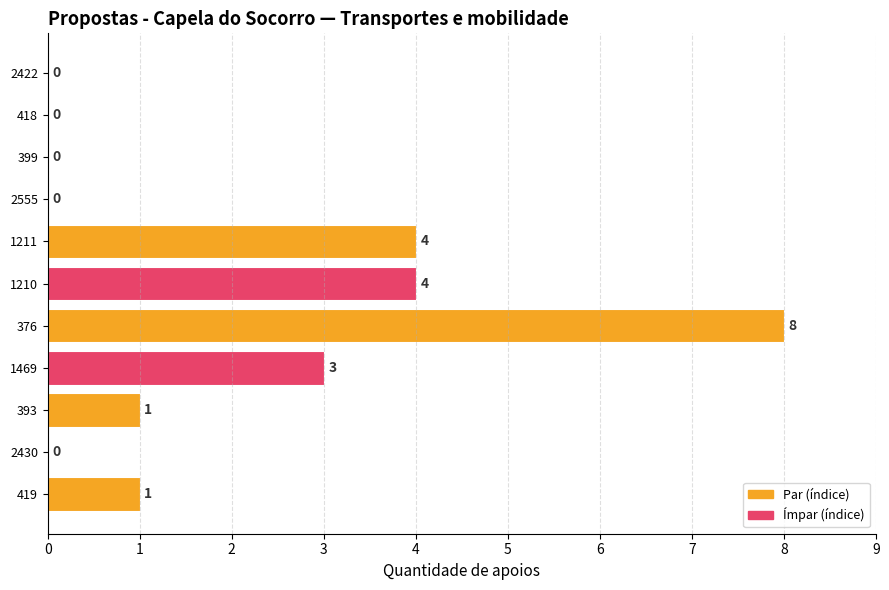

How many categories are shown in the chart?

11